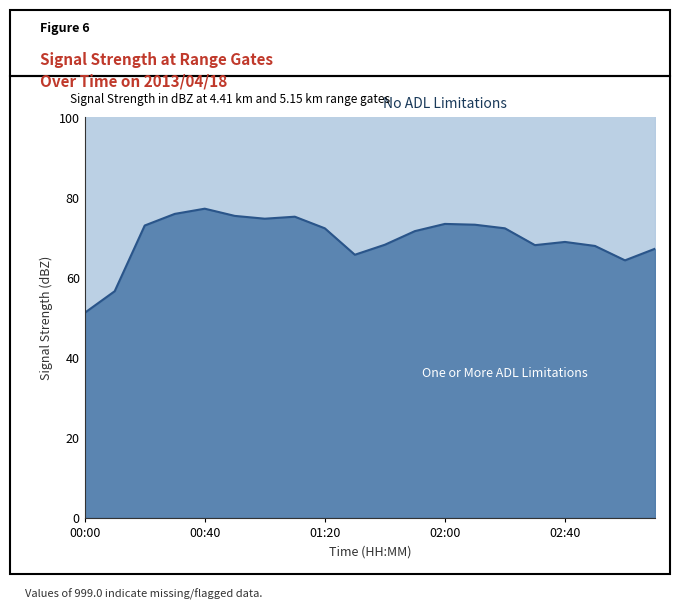

How many interior local valleys (lower than both neighbors) does the data have?

4